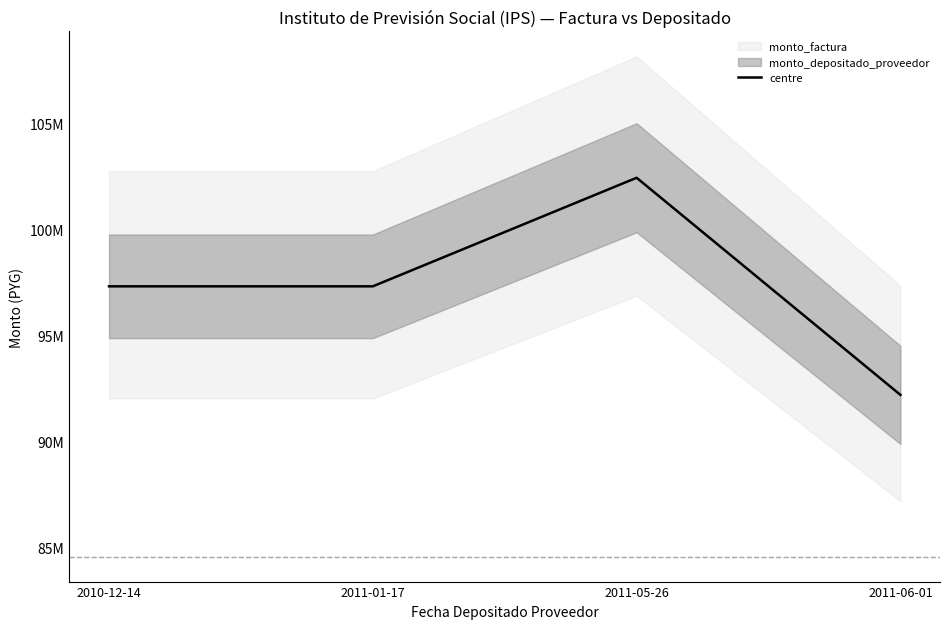

List the labels in order of value, smallest first.

2011-06-01, 2011-01-17, 2010-12-14, 2011-05-26